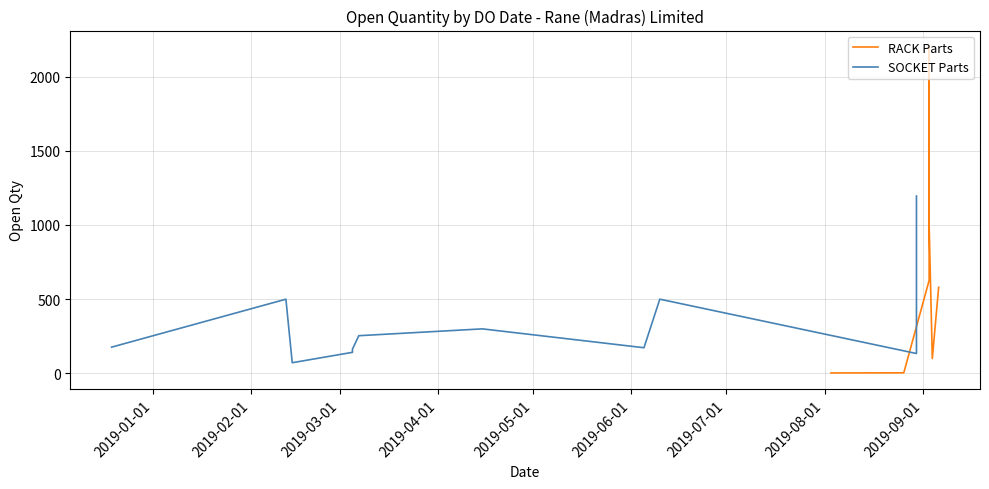

Rank the categories by value from highest to lowest.

03/09/2019, 30/08/2019, 03/09/2019, 30/08/2019, 03/09/2019, 06/09/2019, 12/02/2019, 10/06/2019, 15/04/2019, 07/03/2019, 19/12/2018, 05/06/2019, 05/03/2019, 05/03/2019, 30/08/2019, 04/09/2019, 14/02/2019, 26/08/2019, 03/08/2019